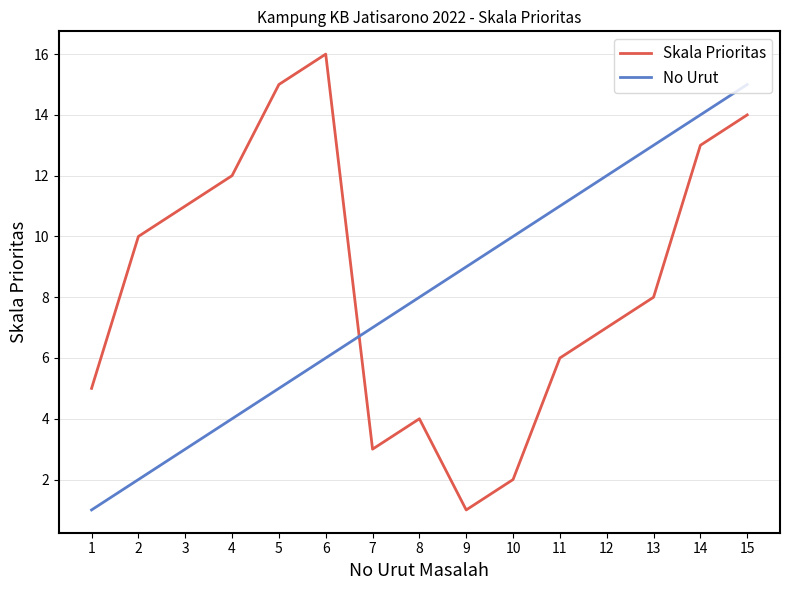

What is the difference between the maximum and minimum values in the No Urut series?

14